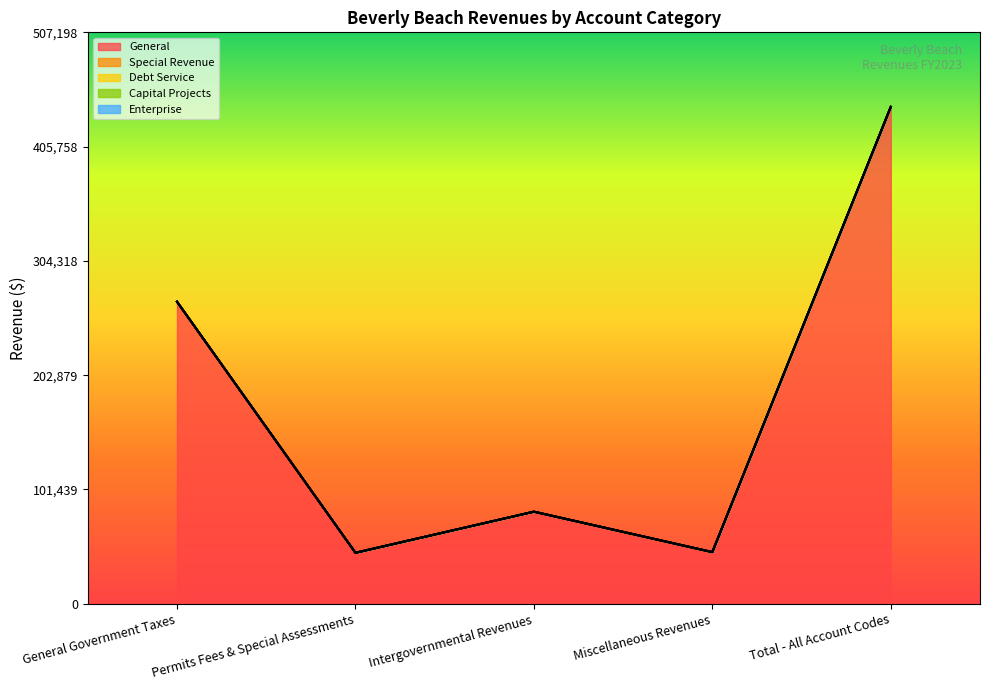

What is the maximum value shown in the chart?

441042